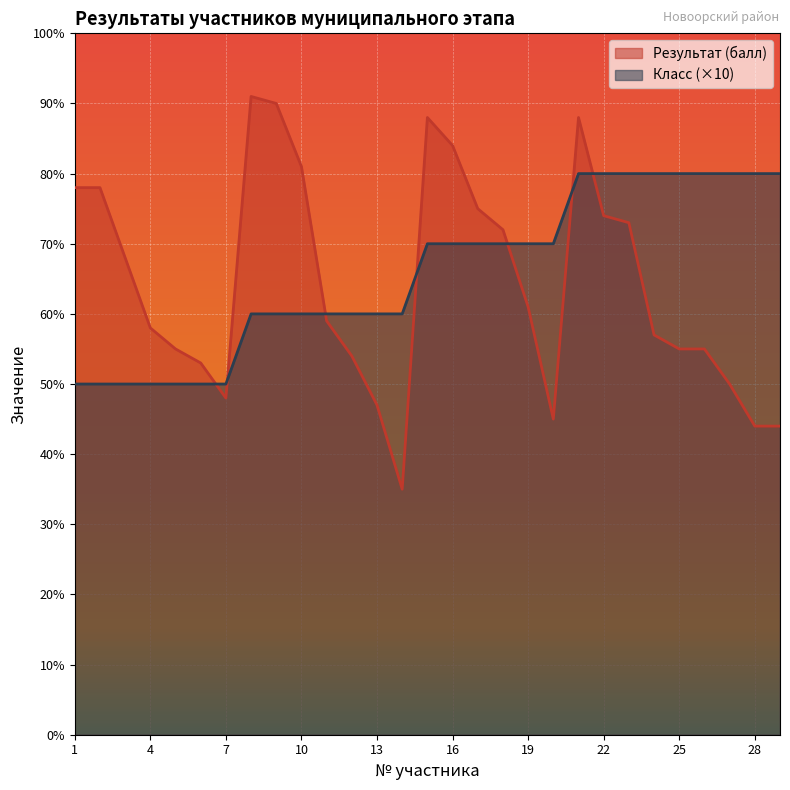

Rank the series by their average value, from lowest to highest.

Результат (балл), Класс (×10)